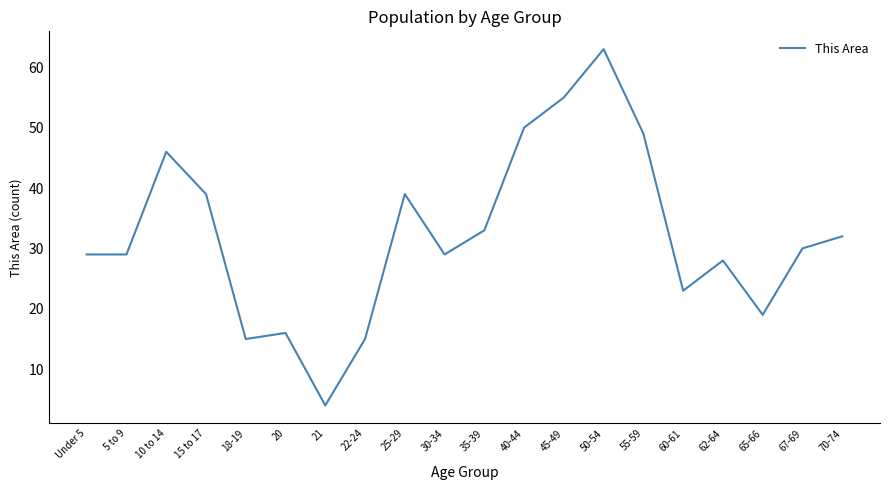

What is the difference between the values at 18-19 and 67-69?

15